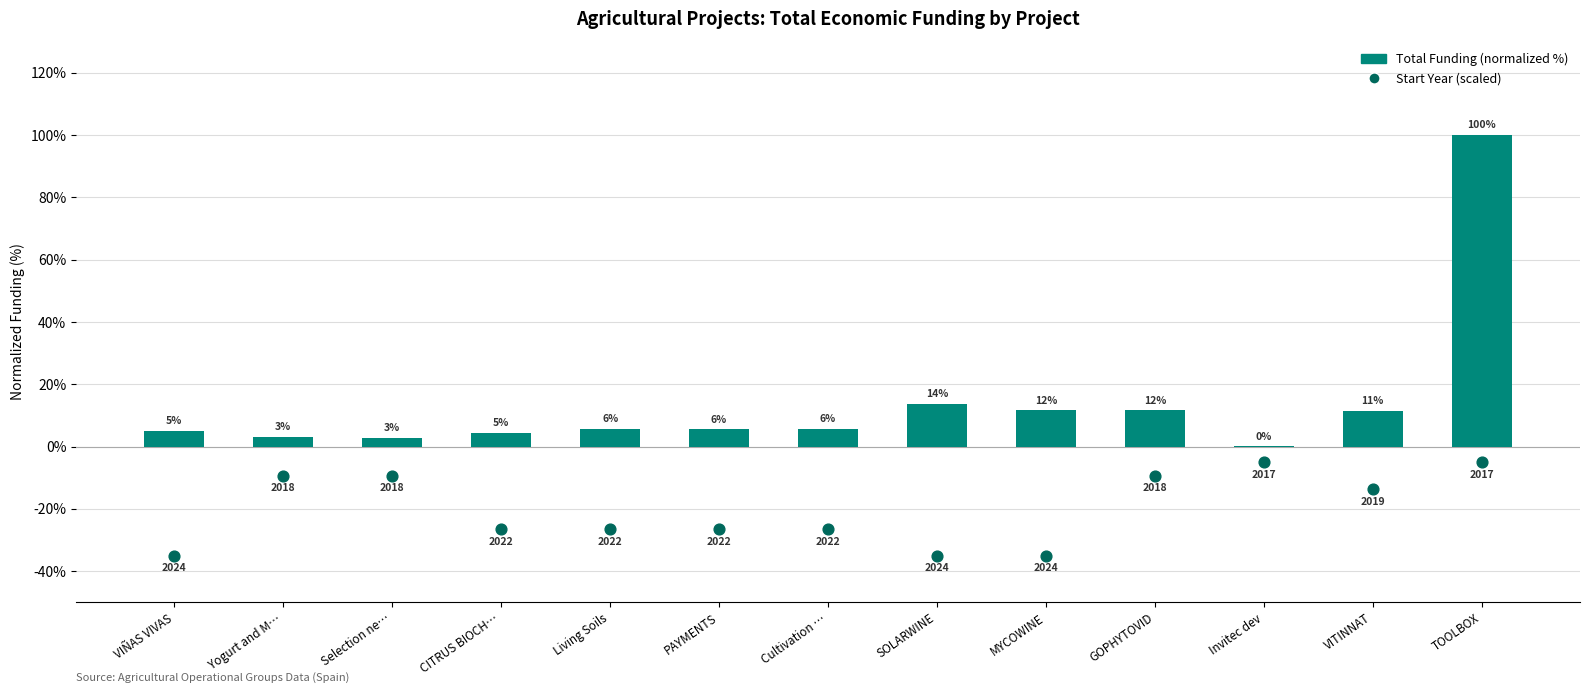

Is the value of Start Year (scaled) at CITRUS BIOCH… greater than the value of Total Funding (normalized %) at Selection ne…?

No